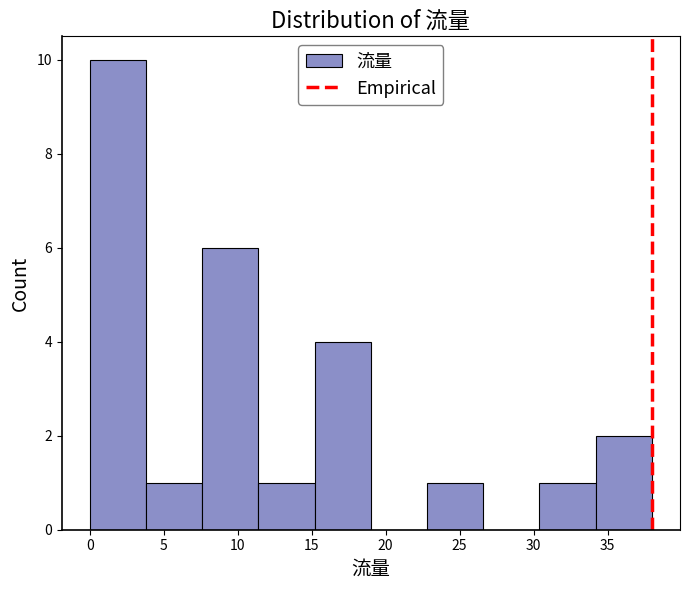

Over which range of the x-axis is the bar tallest?

0.0 to 3.8